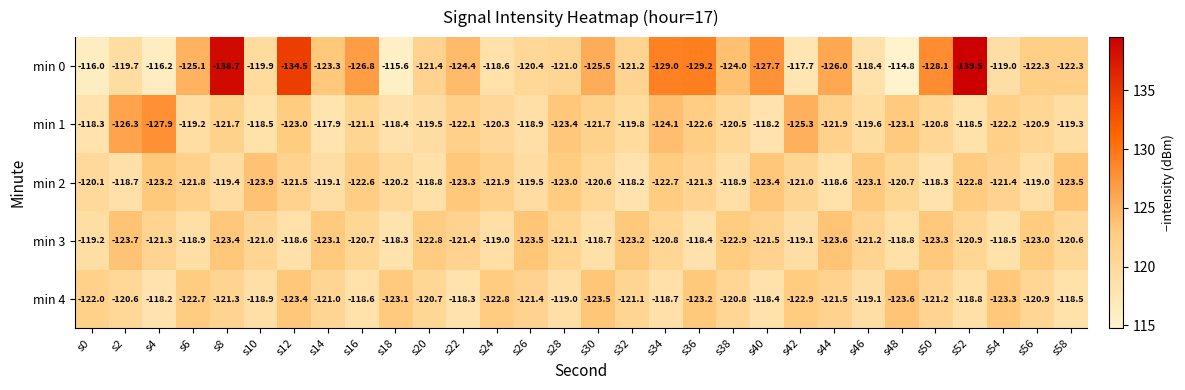

Count the number of categories in the chart.

30